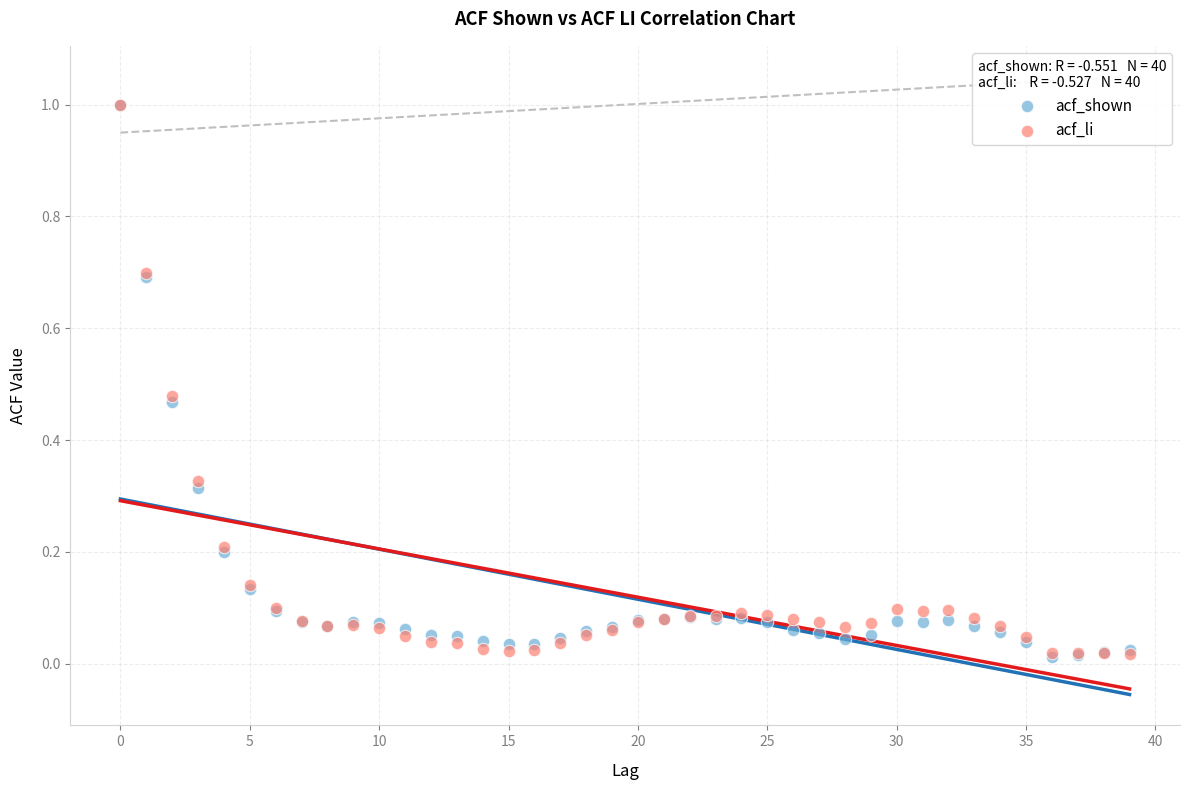

What are all the series names shown in the legend?

acf_shown, acf_li